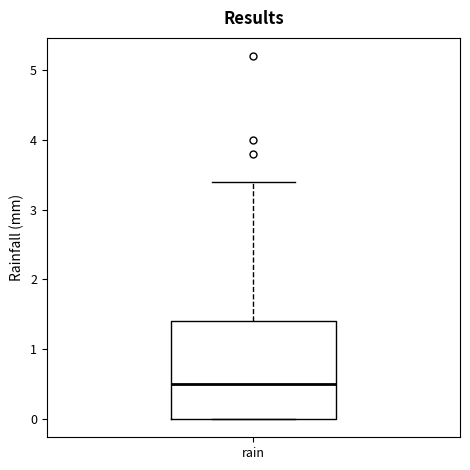

Where does the upper whisker of the box for rain end on the y-axis? The values are not printed on the chart, so give them approximately, as read against the axis.

3.4